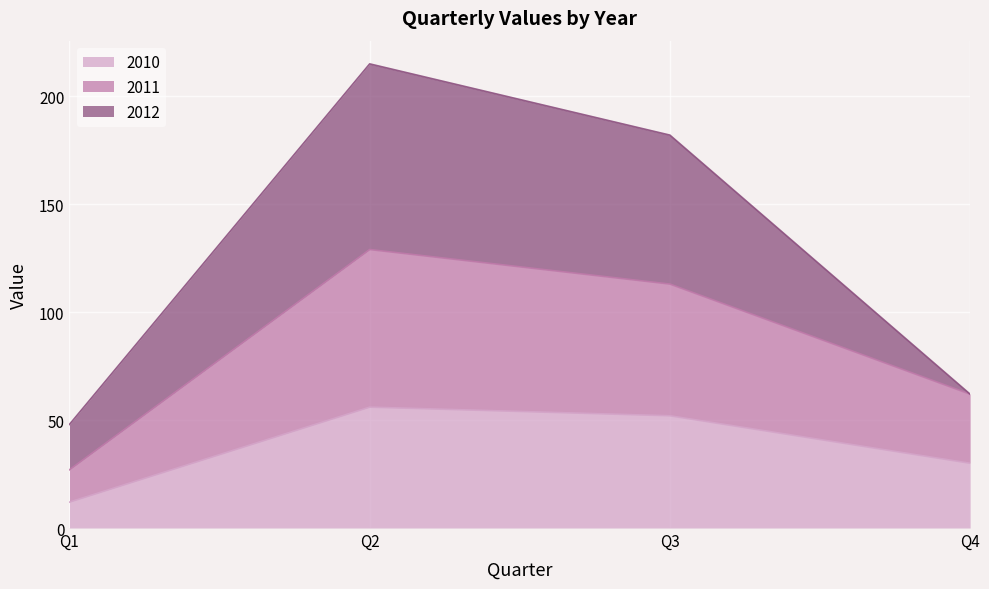

True or false: 2010 and 2011 cross at least once.

False